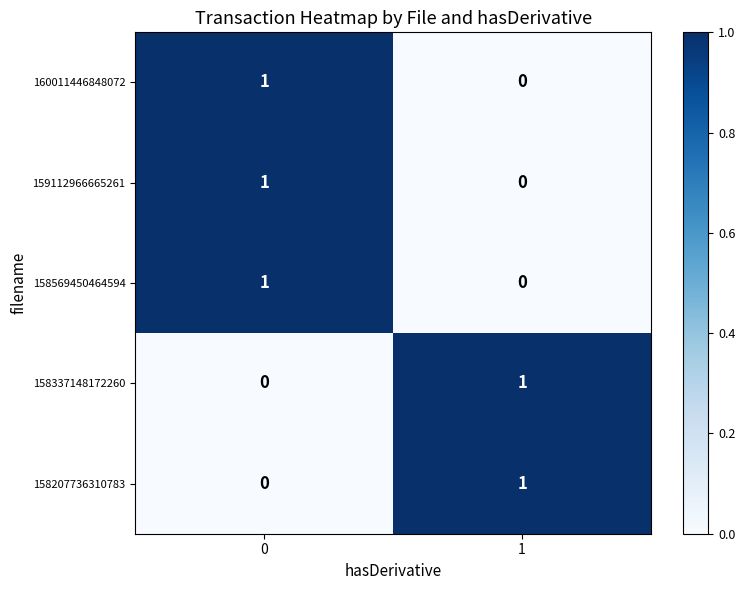

Is the value of 160011446848072 at 0 greater than the value of 158337148172260 at 0?

Yes